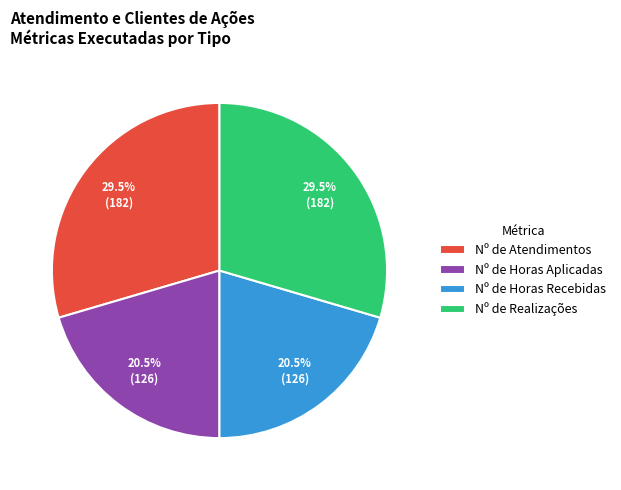

What is the ratio of the value at Nº de Realizações to the value at Nº de Horas Recebidas?

1.4